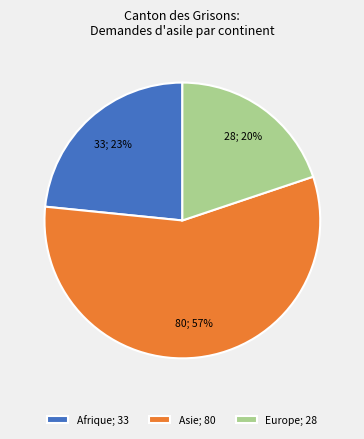

Is the sum of Afrique; 33 and Europe; 28 greater than half?

No